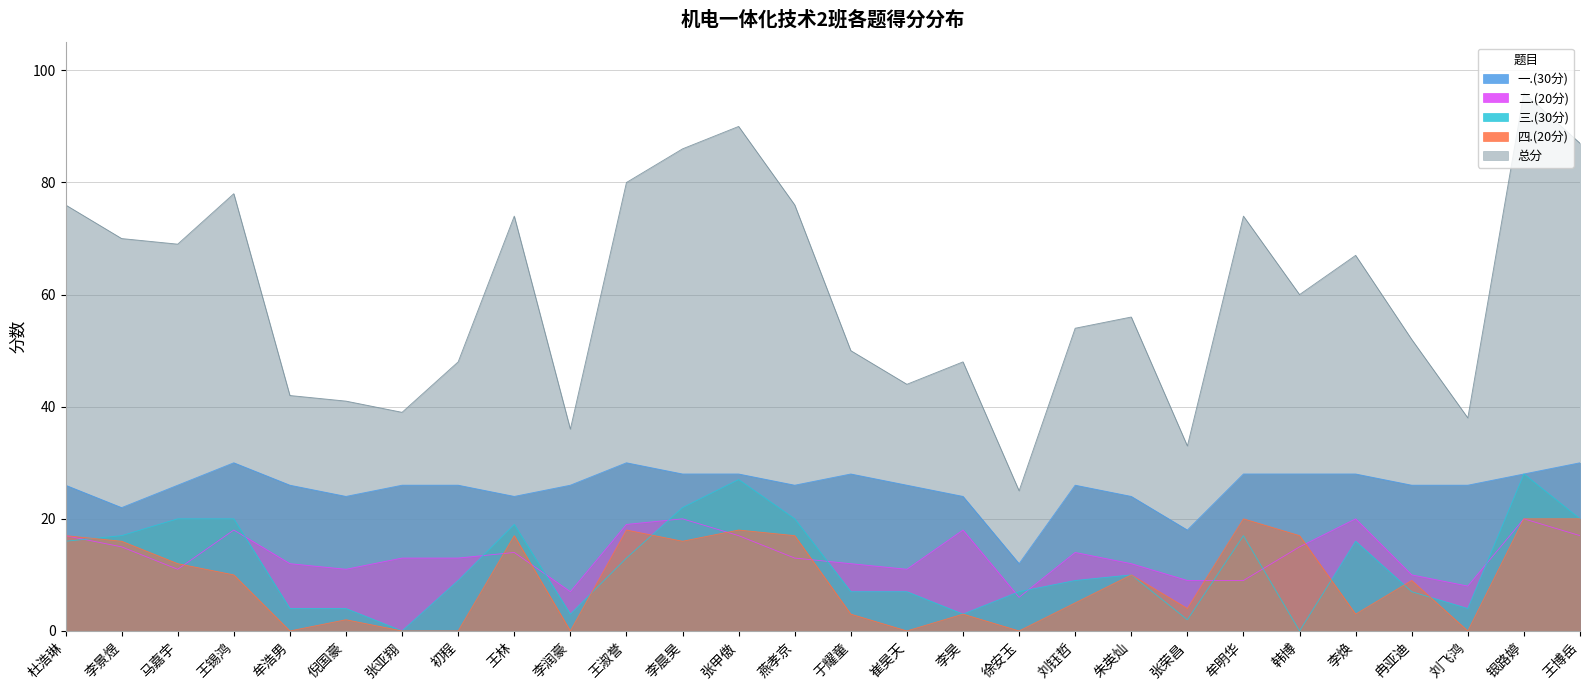

What are all the series names shown in the legend?

一.(30分), 二.(20分), 三.(30分), 四.(20分), 总分